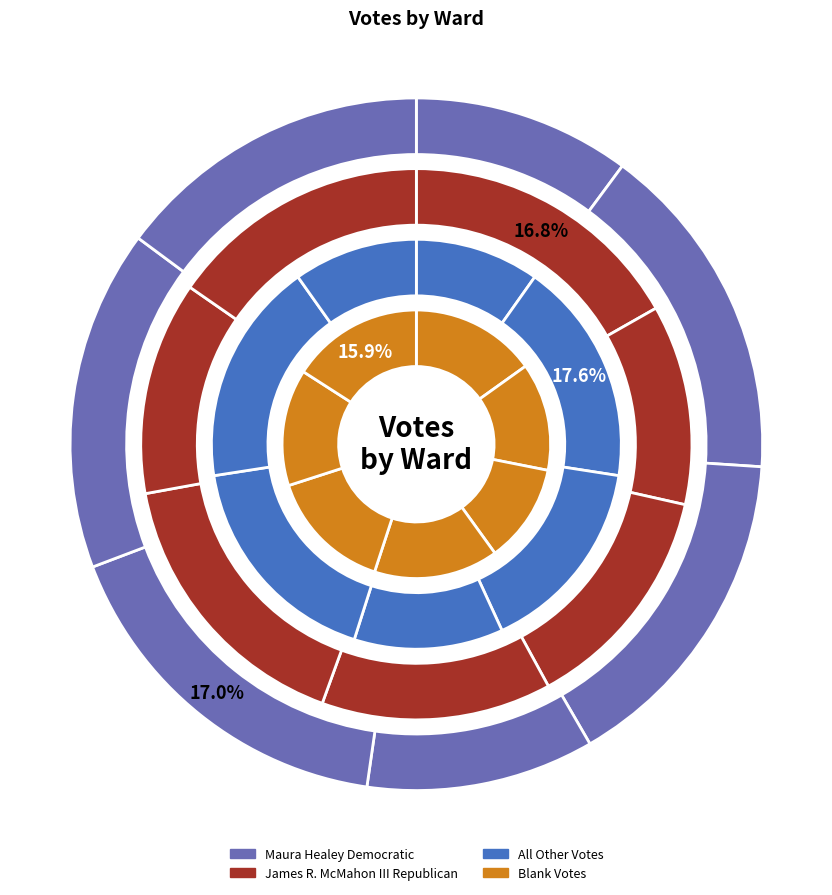

Which series changed the most between Ward 1 and Ward 3?

Maura Healey Democratic